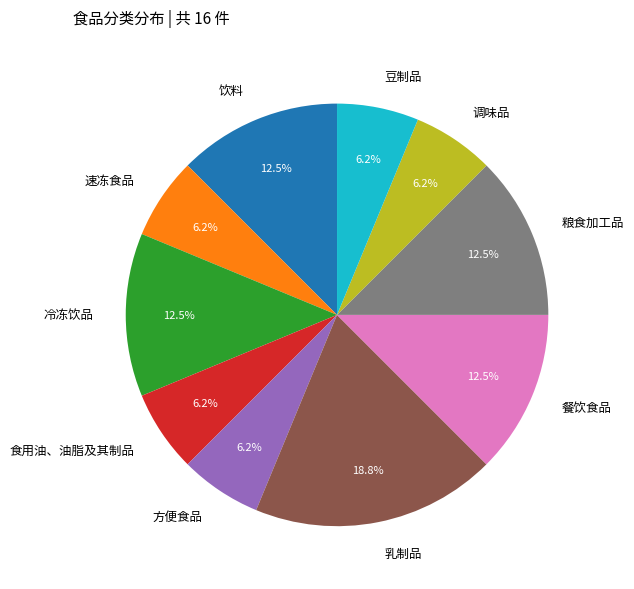

How many segments does this pie chart have?

10